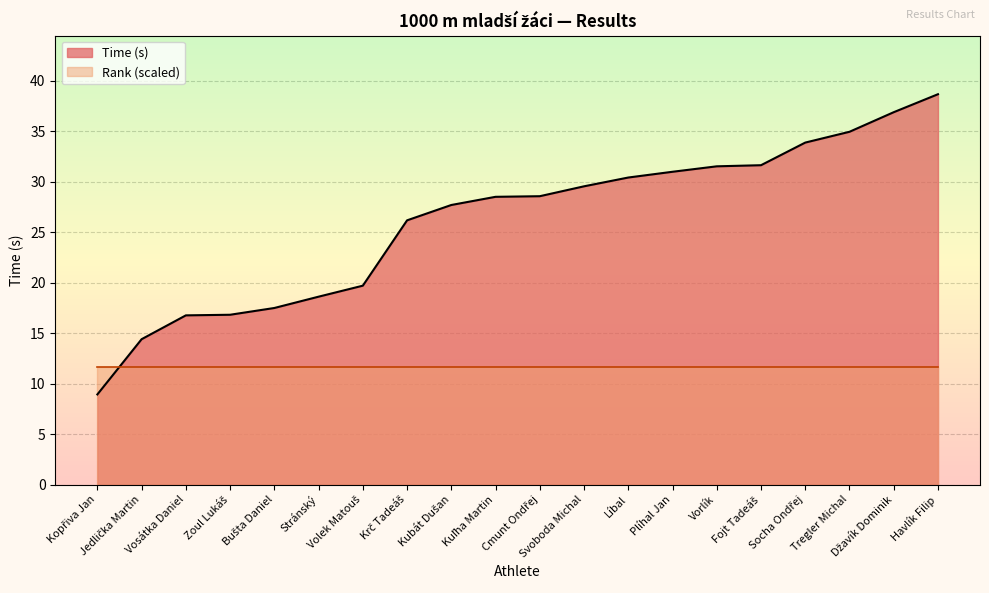

At which label does the data first exceed 28?

Kuľha Martin